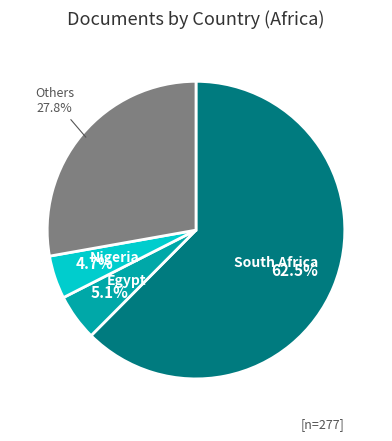

Is there any slice that represents more than half of the pie?

Yes